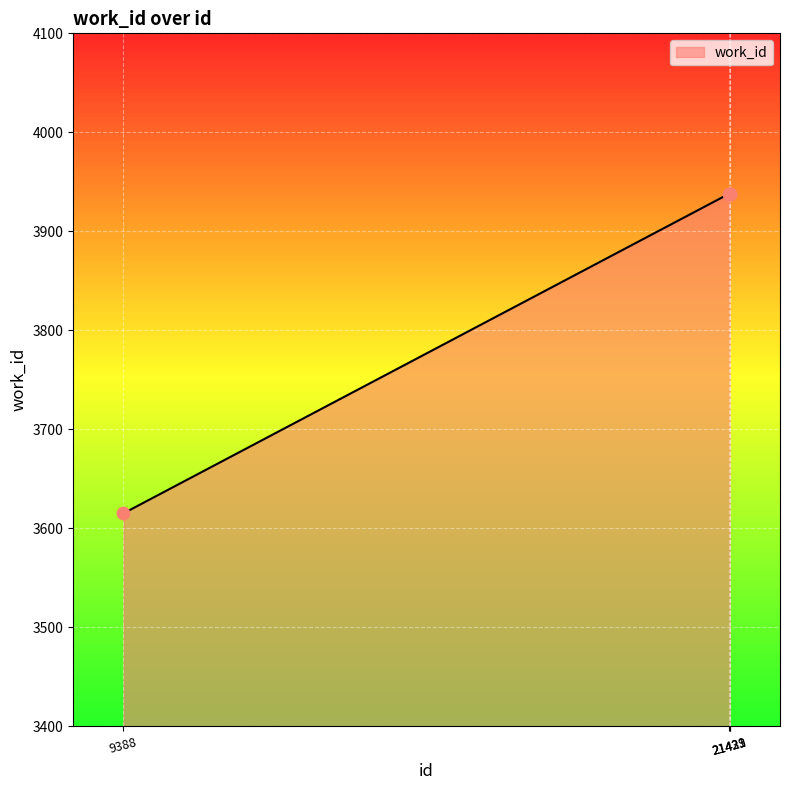

Approximately how many times larger is the value at 21423 compared to 21431?

1.0